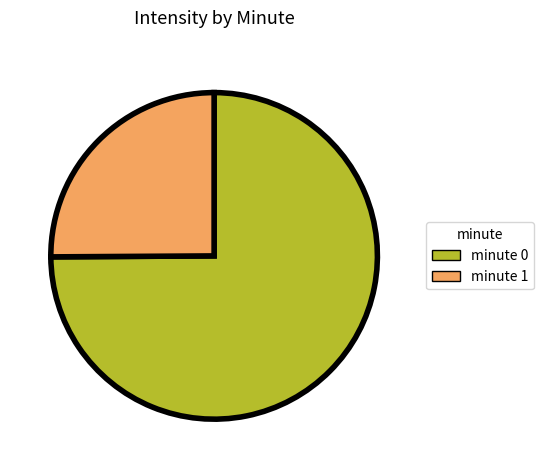

Is it true that minute 1 is 25% of the pie?

True